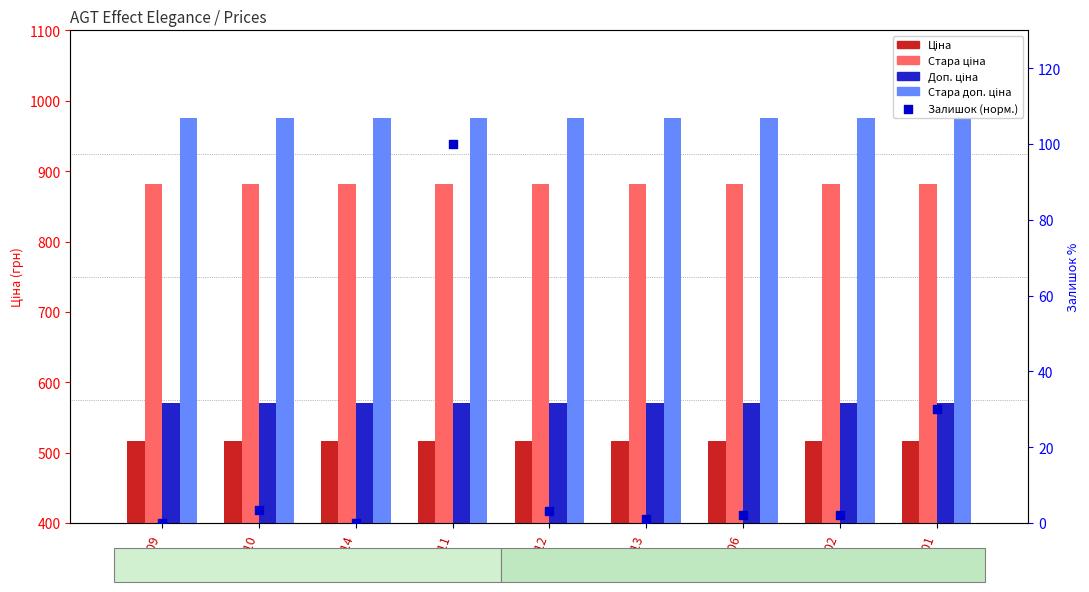

Which series contains the highest Y value?

Стара доп. ціна